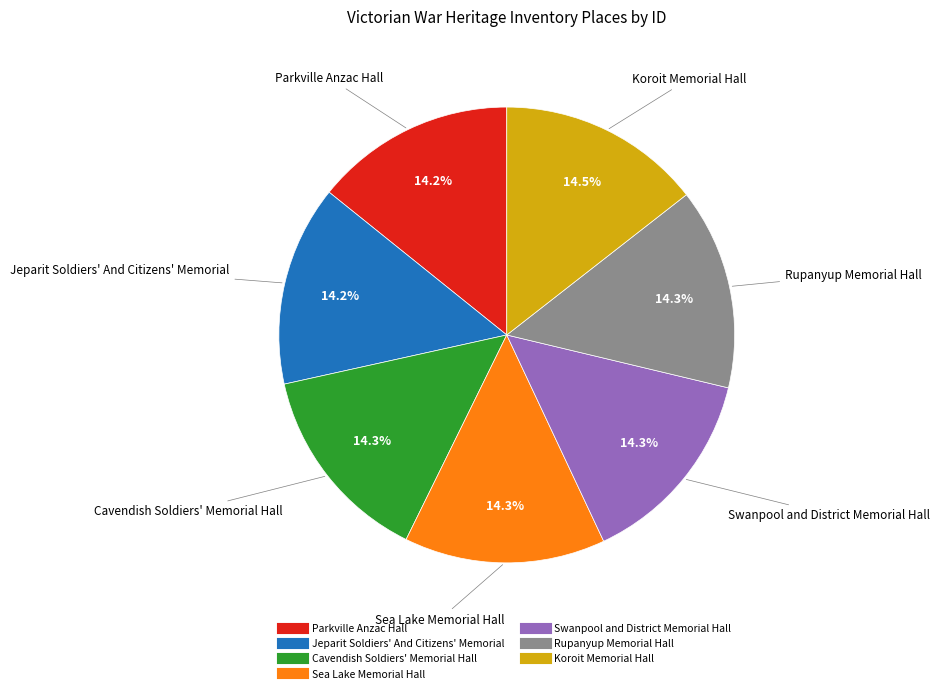

To the nearest percent, what portion does Rupanyup Memorial Hall represent?

14%